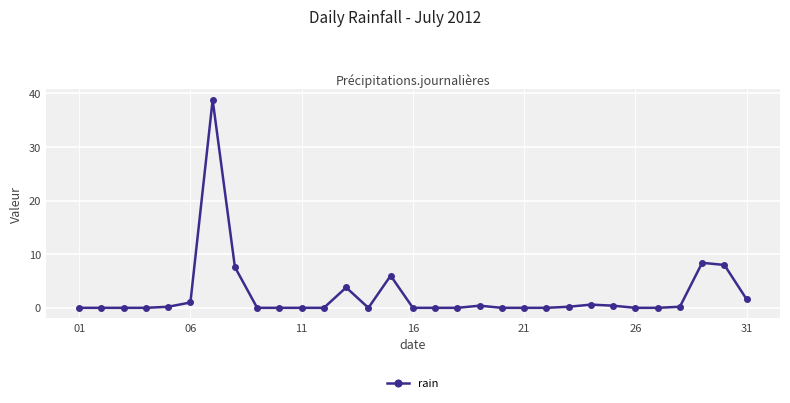

How many lines are shown in the chart?

1